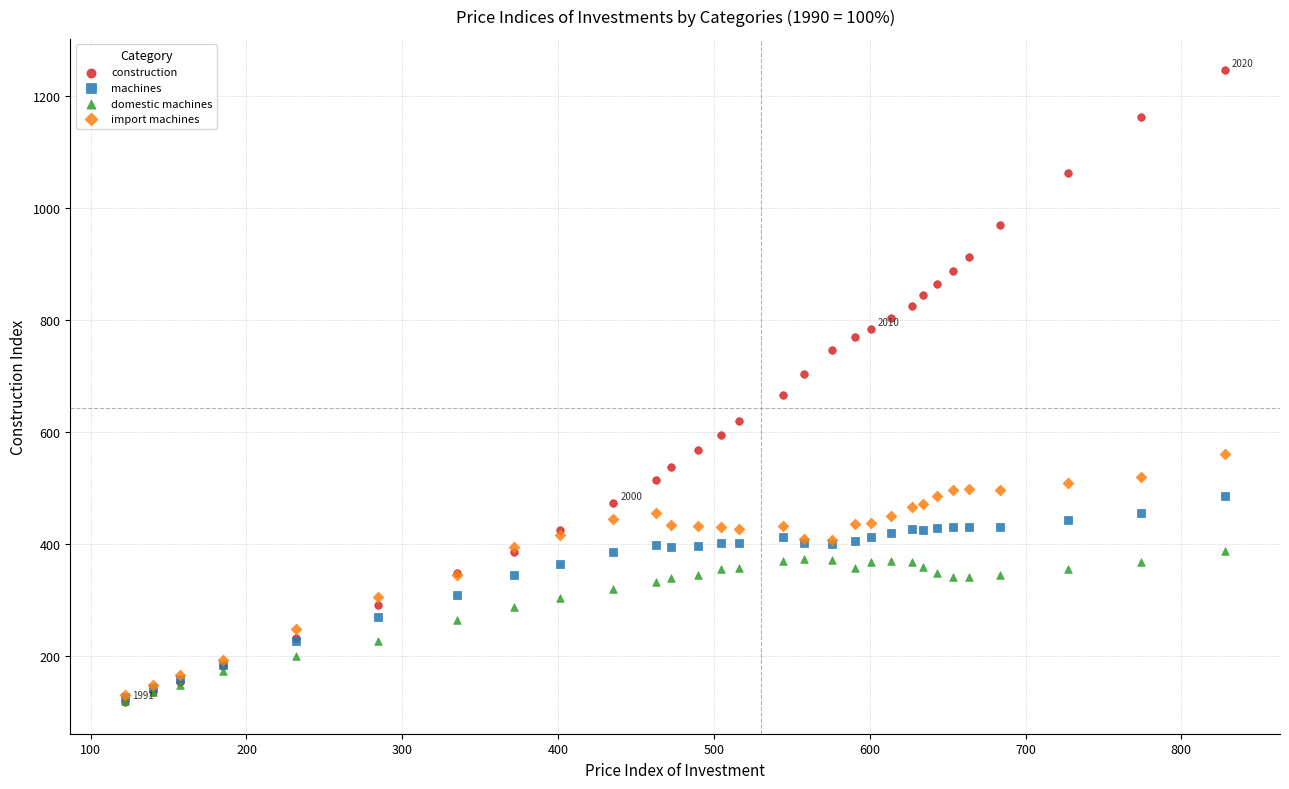

What are all the series names shown in the legend?

construction, machines, domestic machines, import machines